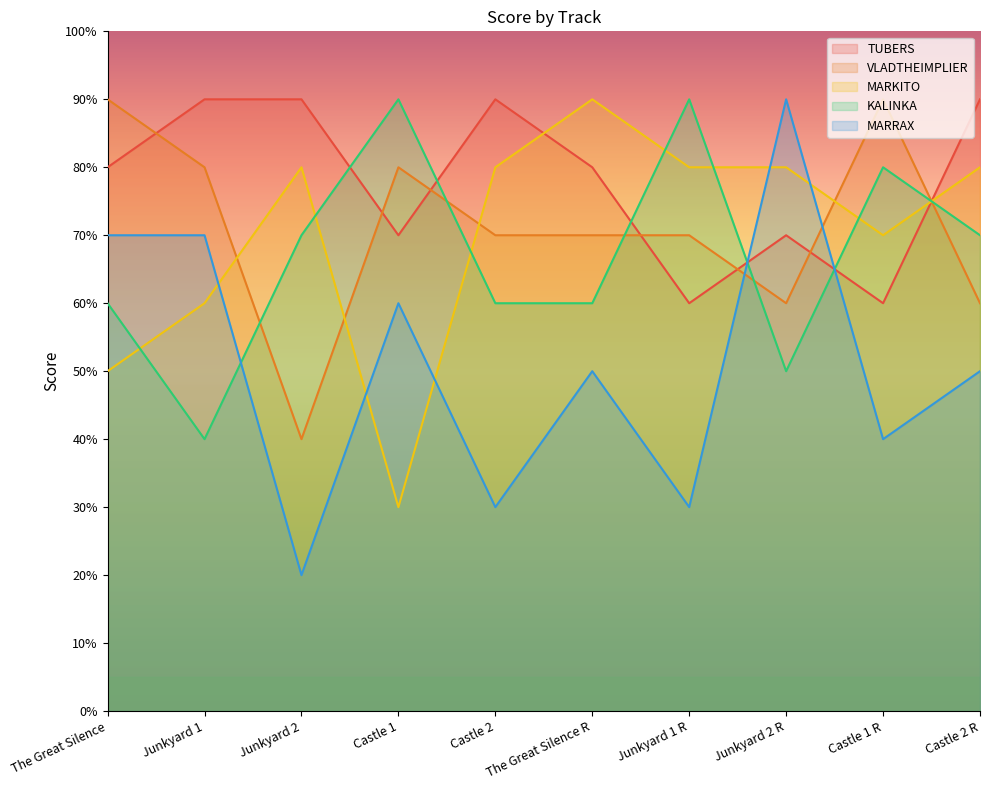

Reading left to right, what are all the values shown in this chart?

TUBERS: The Great Silence=8	Junkyard 1=9	Junkyard 2=9	Castle 1=7	Castle 2=9	The Great Silence R=8	Junkyard 1 R=6	Junkyard 2 R=7	Castle 1 R=6	Castle 2 R=9
VLADTHEIMPLIER: The Great Silence=9	Junkyard 1=8	Junkyard 2=4	Castle 1=8	Castle 2=7	The Great Silence R=7	Junkyard 1 R=7	Junkyard 2 R=6	Castle 1 R=9	Castle 2 R=6
MARKITO: The Great Silence=5	Junkyard 1=6	Junkyard 2=8	Castle 1=3	Castle 2=8	The Great Silence R=9	Junkyard 1 R=8	Junkyard 2 R=8	Castle 1 R=7	Castle 2 R=8
KALINKA: The Great Silence=6	Junkyard 1=4	Junkyard 2=7	Castle 1=9	Castle 2=6	The Great Silence R=6	Junkyard 1 R=9	Junkyard 2 R=5	Castle 1 R=8	Castle 2 R=7
MARRAX: The Great Silence=7	Junkyard 1=7	Junkyard 2=2	Castle 1=6	Castle 2=3	The Great Silence R=5	Junkyard 1 R=3	Junkyard 2 R=9	Castle 1 R=4	Castle 2 R=5